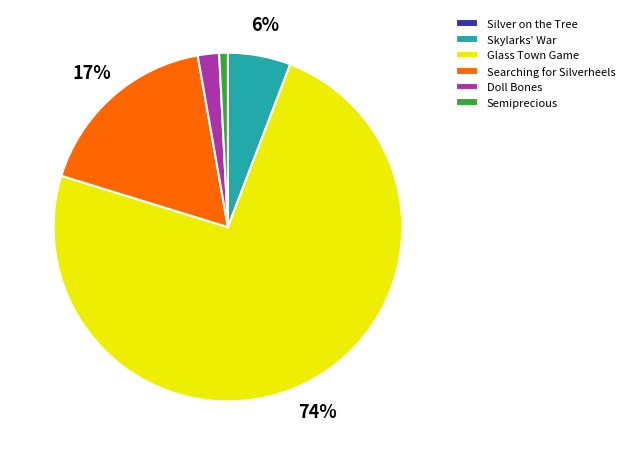

Which category has the biggest portion of the pie?

Glass Town Game